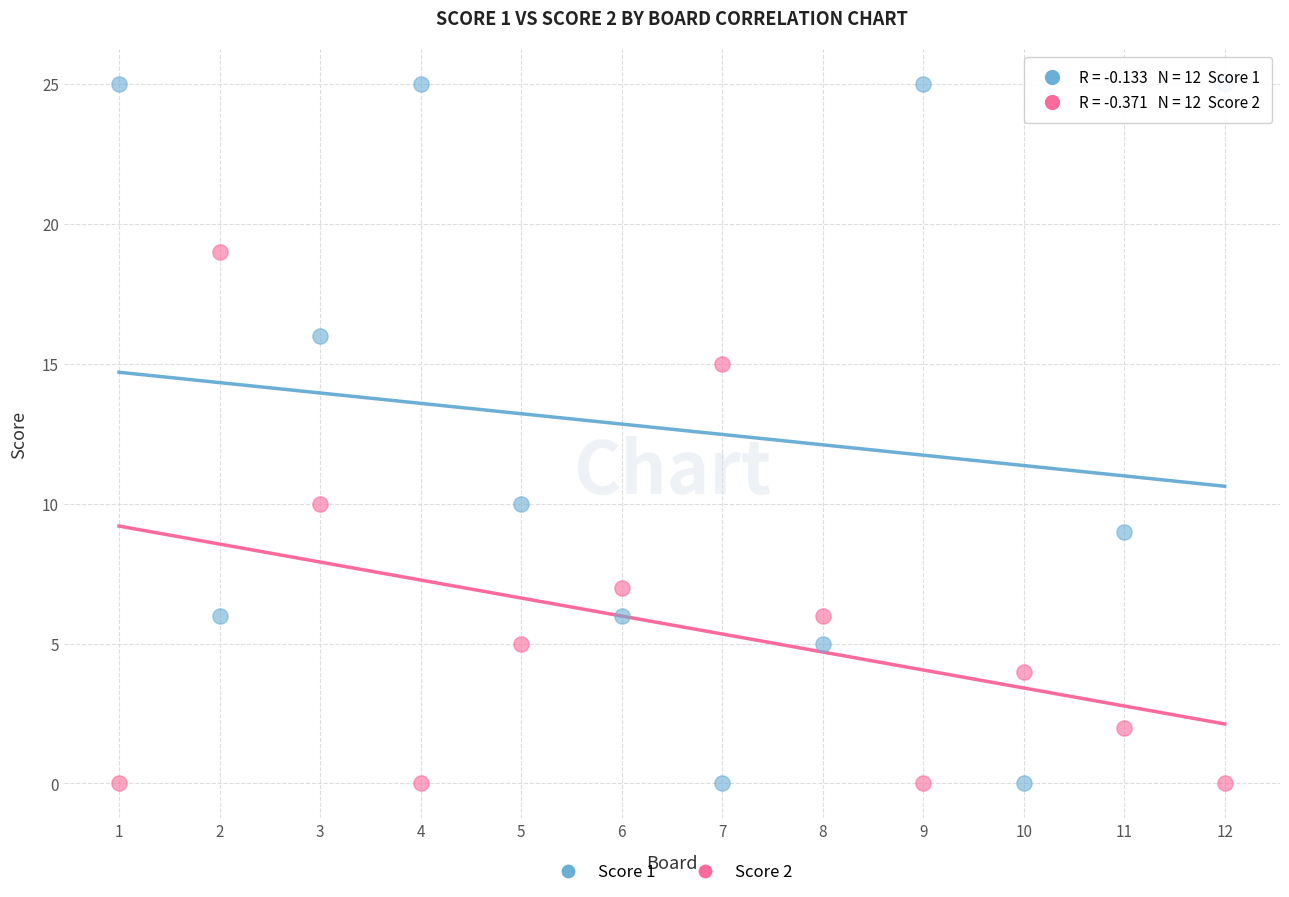

What is the X range (max minus min) for the scatter plot?

11